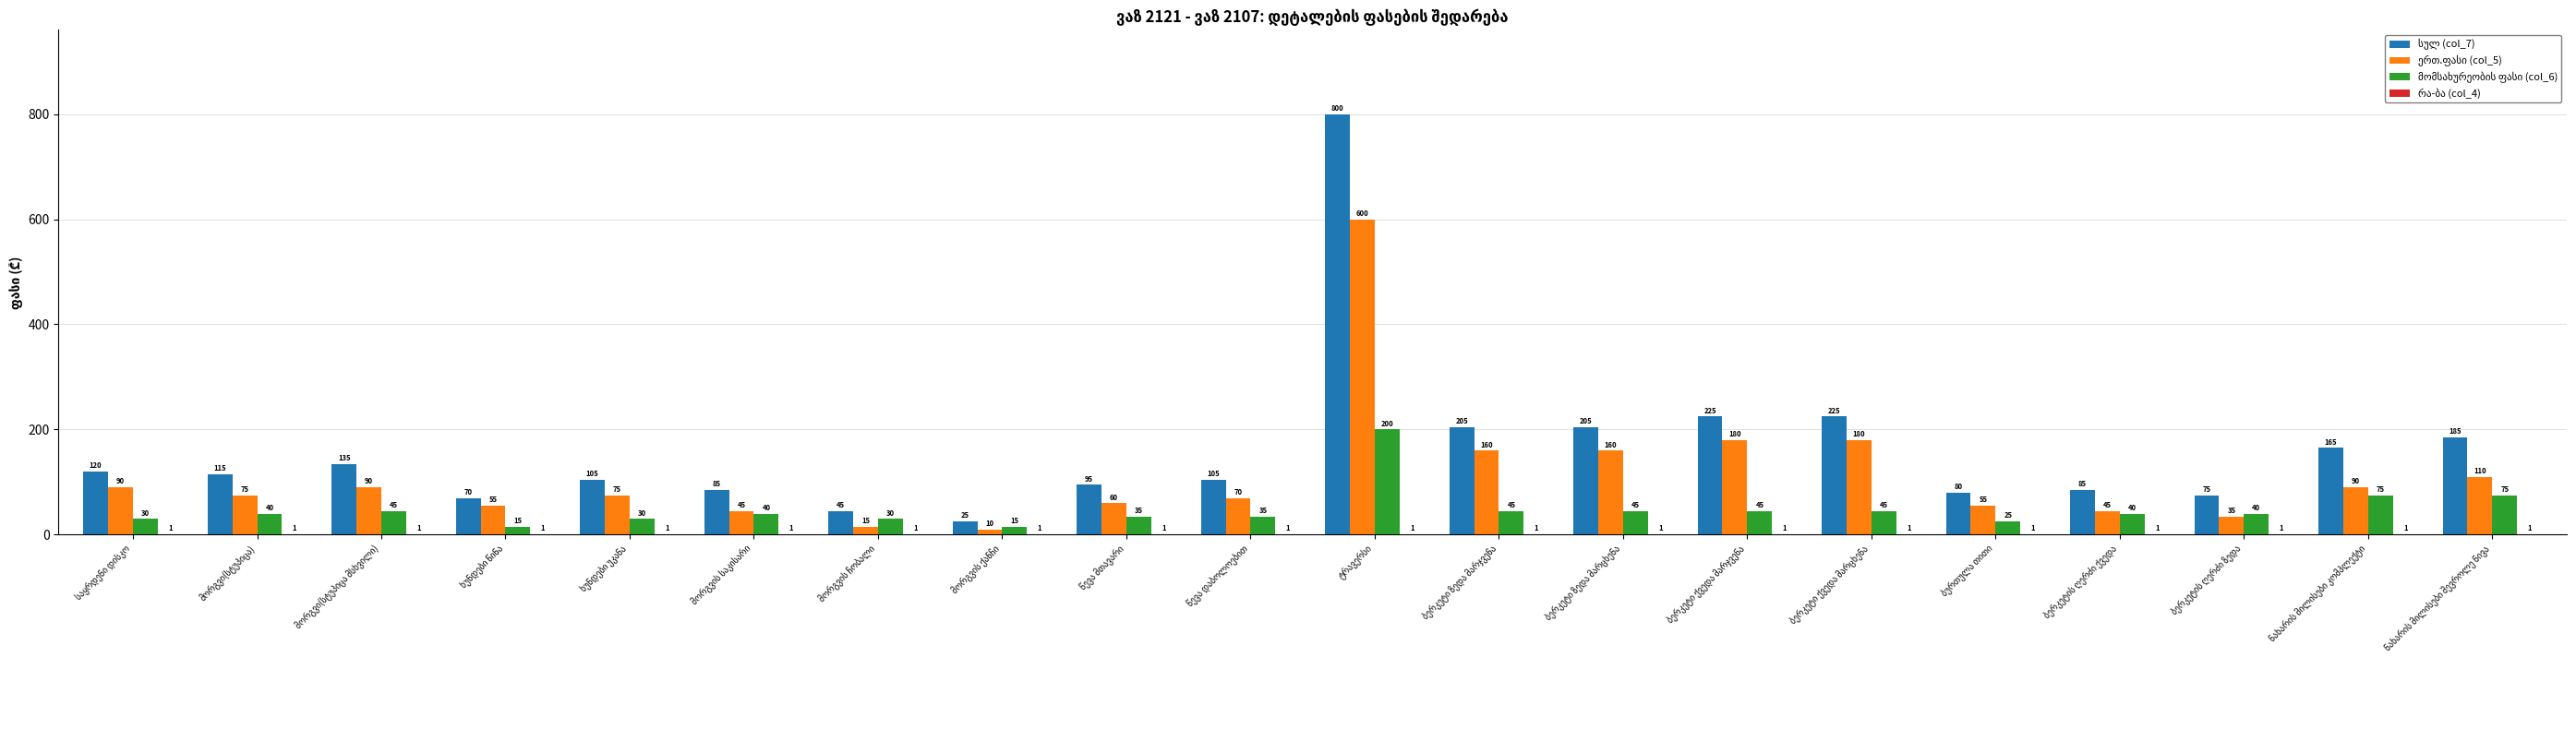

Are the bars horizontal?

No